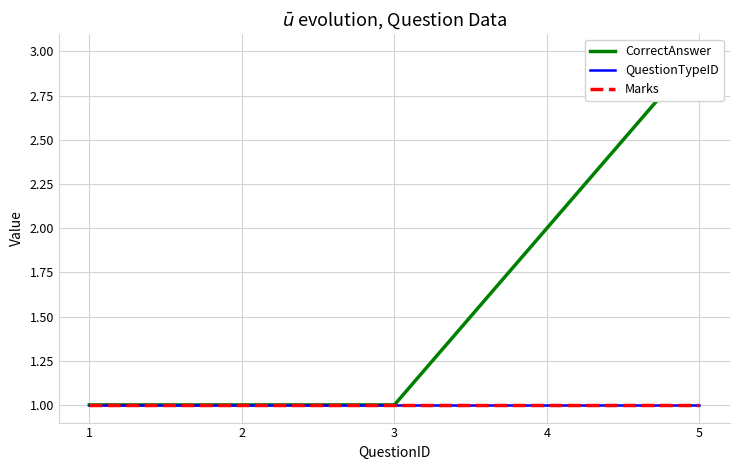

True or false: QuestionTypeID has more than 0 interior local peaks.

False